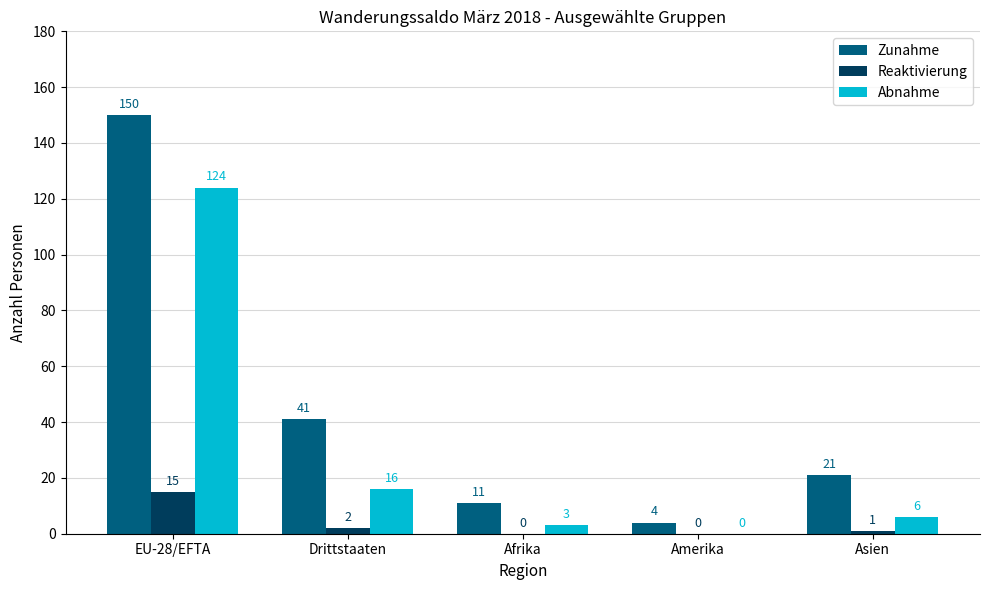

Which series changed the most between EU-28/EFTA and Afrika?

Zunahme